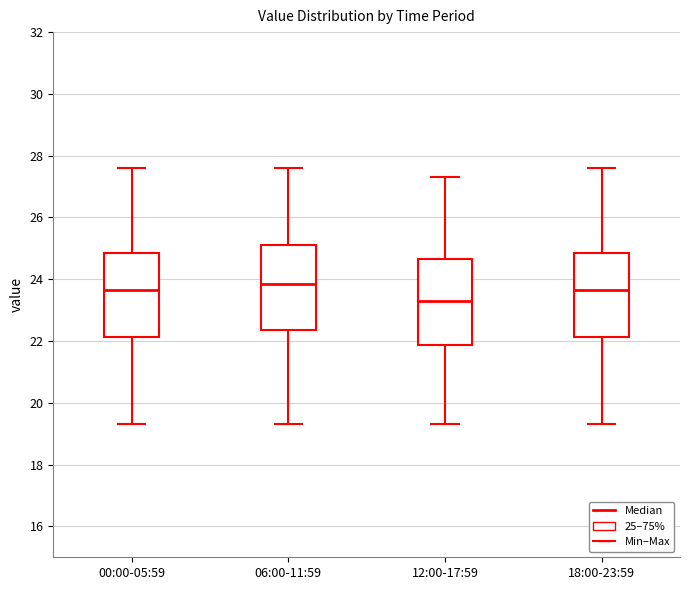

Reading left to right, transcribe this box plot: for each box, give where its median line is, the range the box spans, and where its two whiskers end, as read against the y-axis. The values are not printed on the chart, so give them approximately, as read against the axis.

00:00-05:59: median 23.6, box 22.2 to 24.8, whiskers 19.4 to 27.6
06:00-11:59: median 23.8, box 22.4 to 25.2, whiskers 19.4 to 27.6
12:00-17:59: median 23.4, box 21.8 to 24.6, whiskers 19.4 to 27.4
18:00-23:59: median 23.6, box 22.2 to 24.8, whiskers 19.4 to 27.6